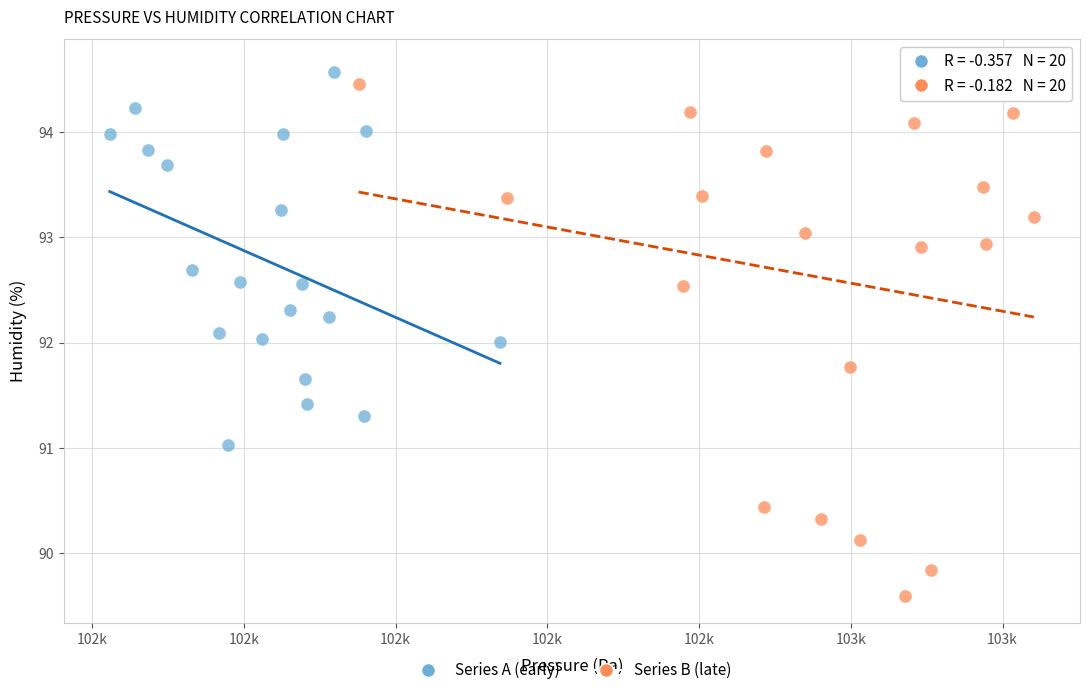

Which series has the widest spread of Y values?

Series B (late)